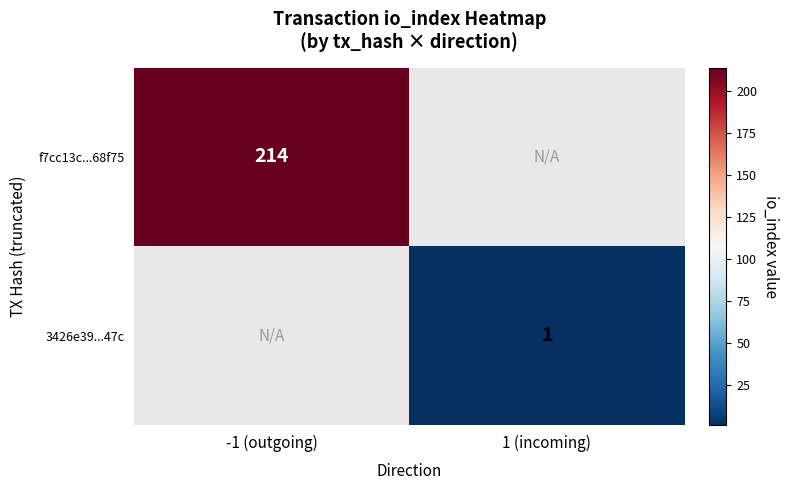

How many categories are shown in the chart?

2